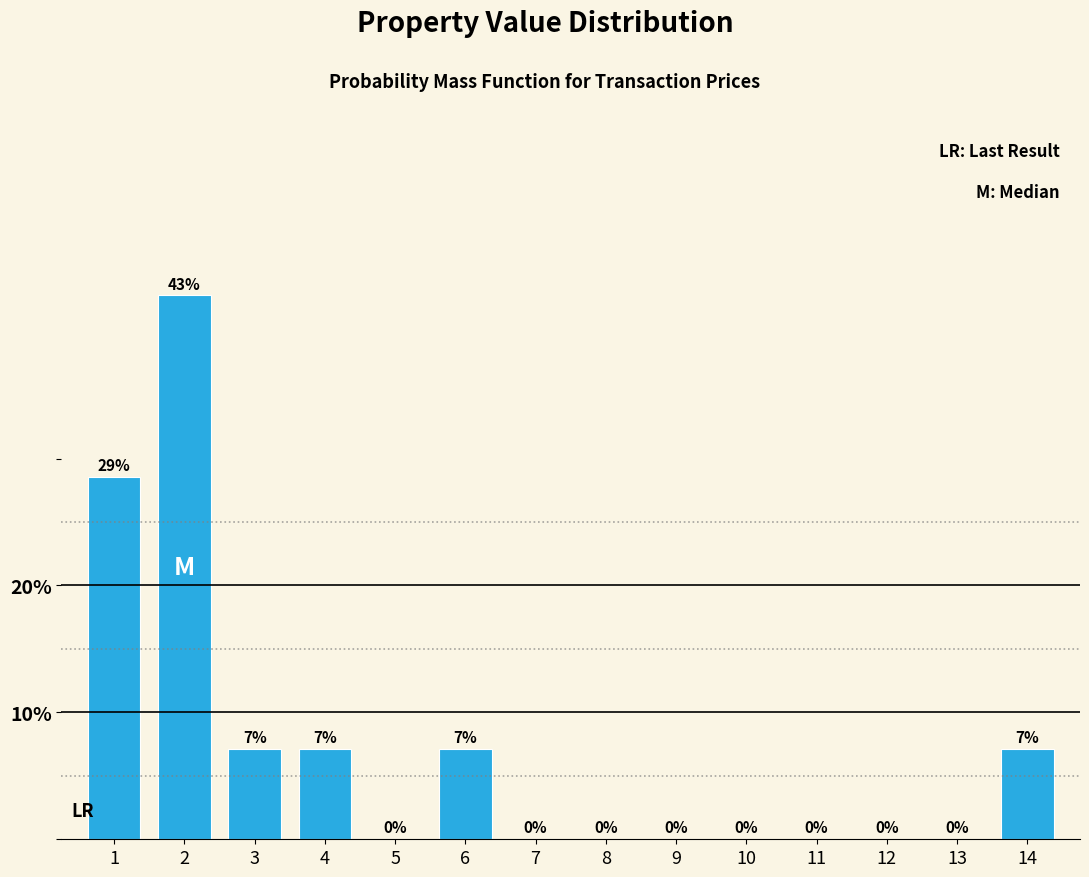

What is the maximum value shown in the chart?

42.9